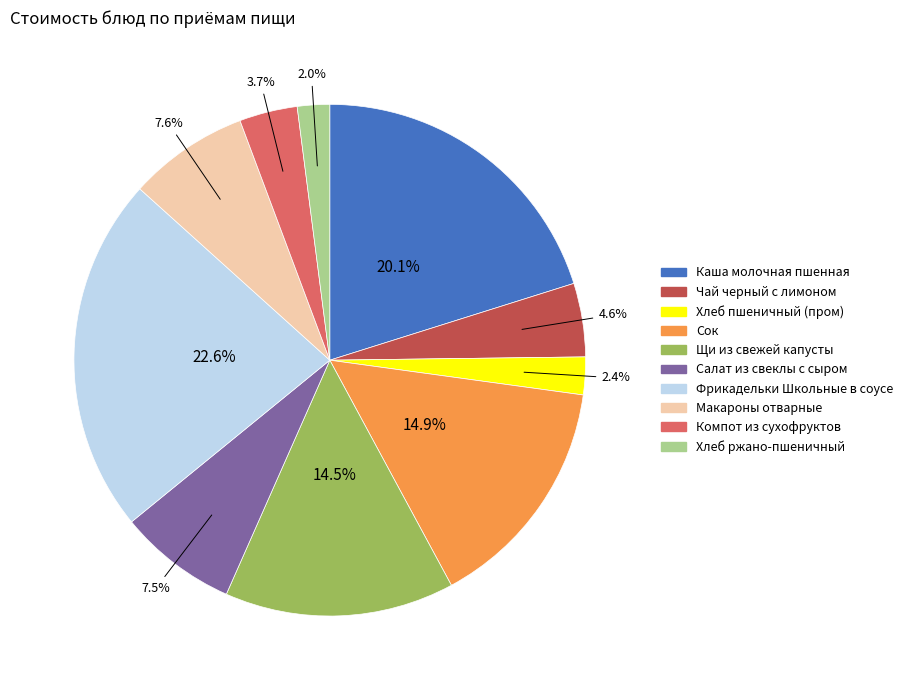

Count the number of slices in the pie.

10